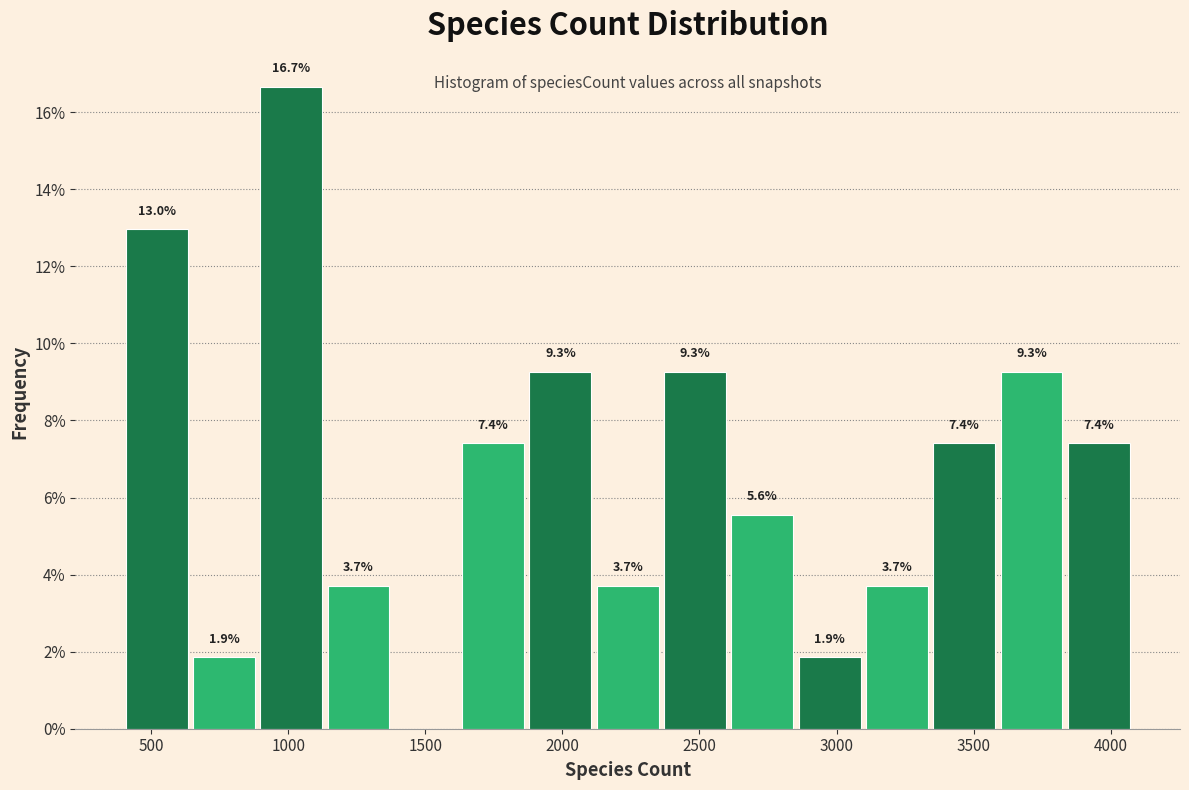

Which range on the x-axis has the tallest bar?

900 to 1150